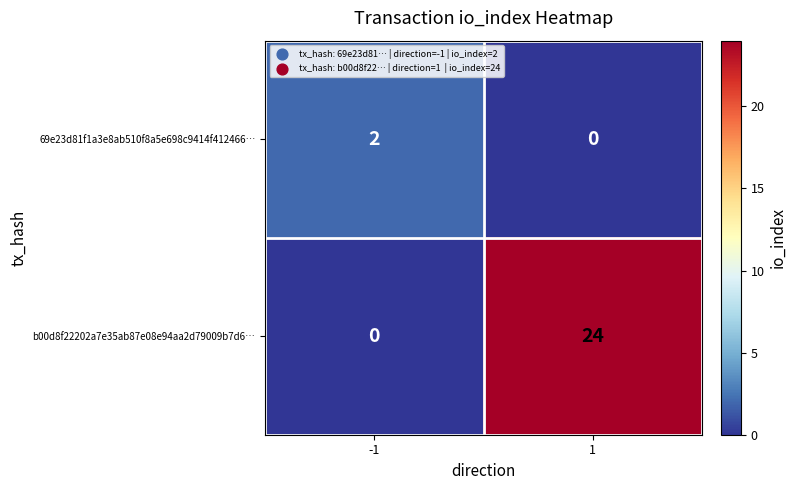

What is the maximum value for b00d8f22202a7e35ab87e08e94aa2d79009b7d6…?

24